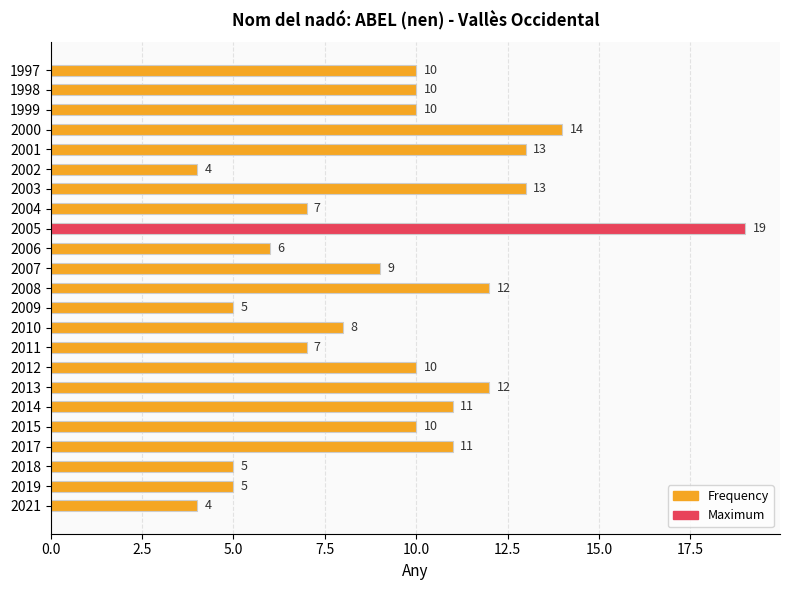

What is the approximate value at 2008?

12